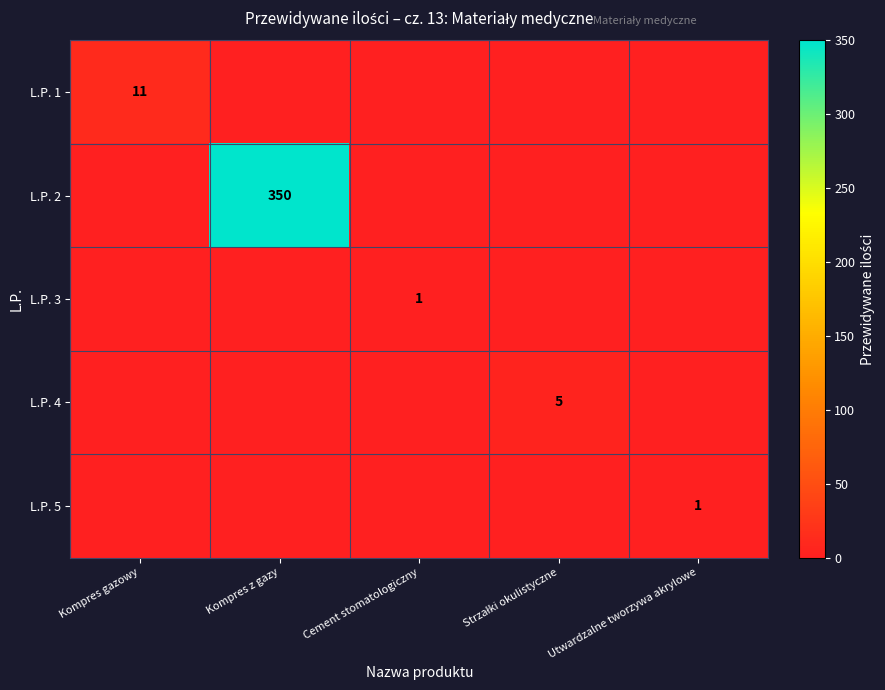

The L.P. 4 series shows 0 at Kompres gazowy. True or false?

True